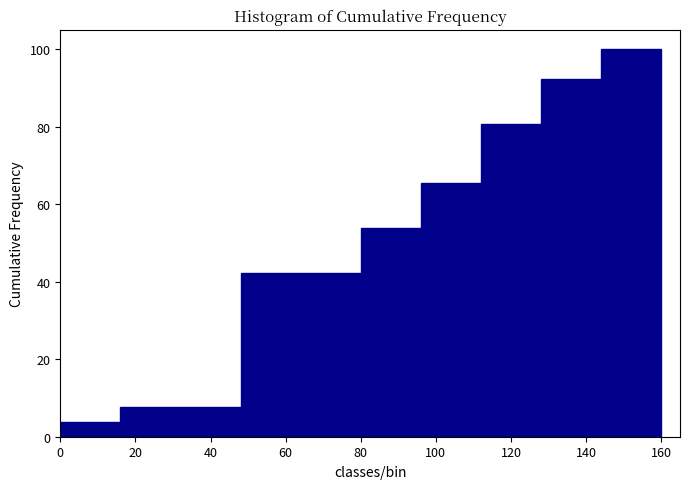

Reading left to right, transcribe this chart: for each bar, give the range it covers on the x-axis and its height. The values are not printed on the chart, so give them approximately, as read against the axis.

0 to 16: 4
16 to 32: 8
32 to 48: 8
48 to 64: 42
64 to 80: 42
80 to 96: 54
96 to 112: 66
112 to 128: 80
128 to 144: 92
144 to 160: 100